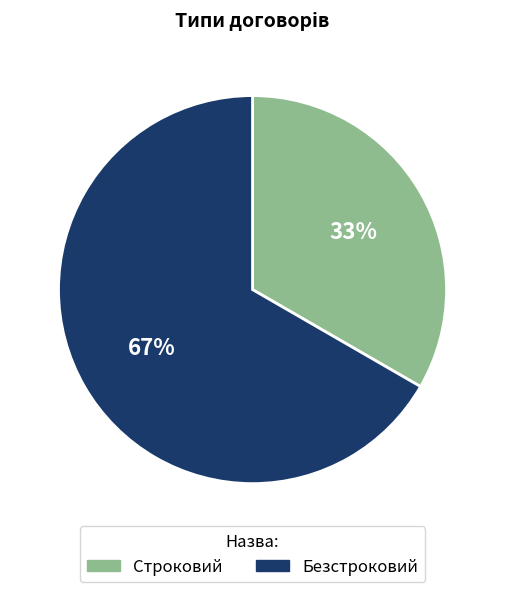

What is the majority slice?

Безстроковий